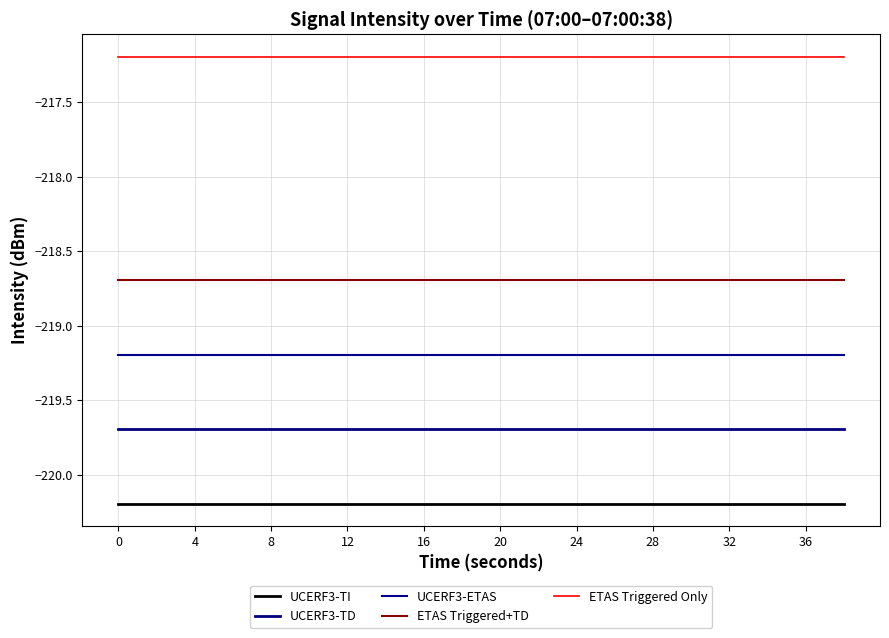

Rank the series by their average value, from lowest to highest.

UCERF3-TI, UCERF3-TD, UCERF3-ETAS, ETAS Triggered+TD, ETAS Triggered Only